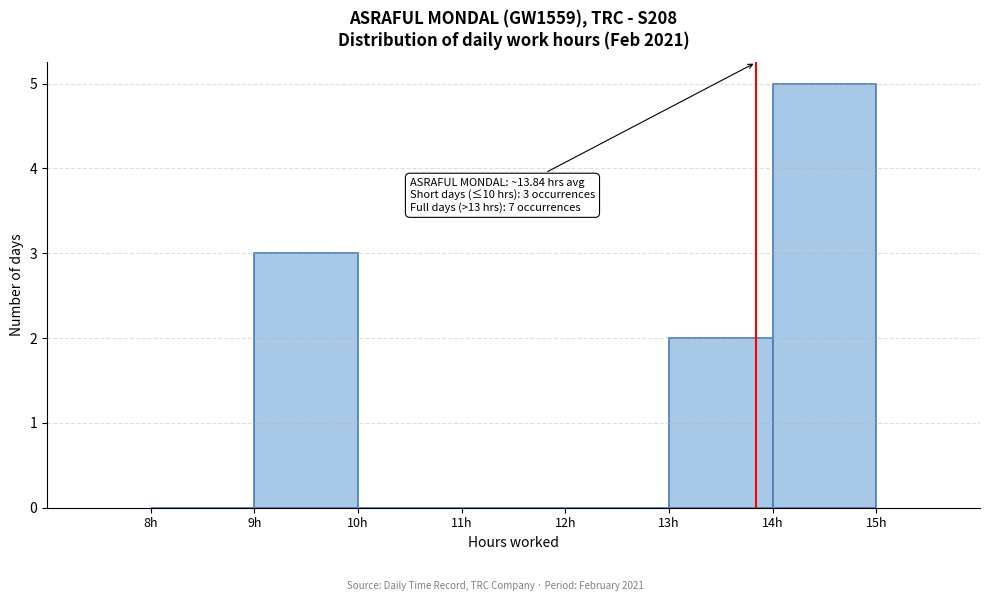

Over which range of the x-axis is the bar tallest?

14 to 15